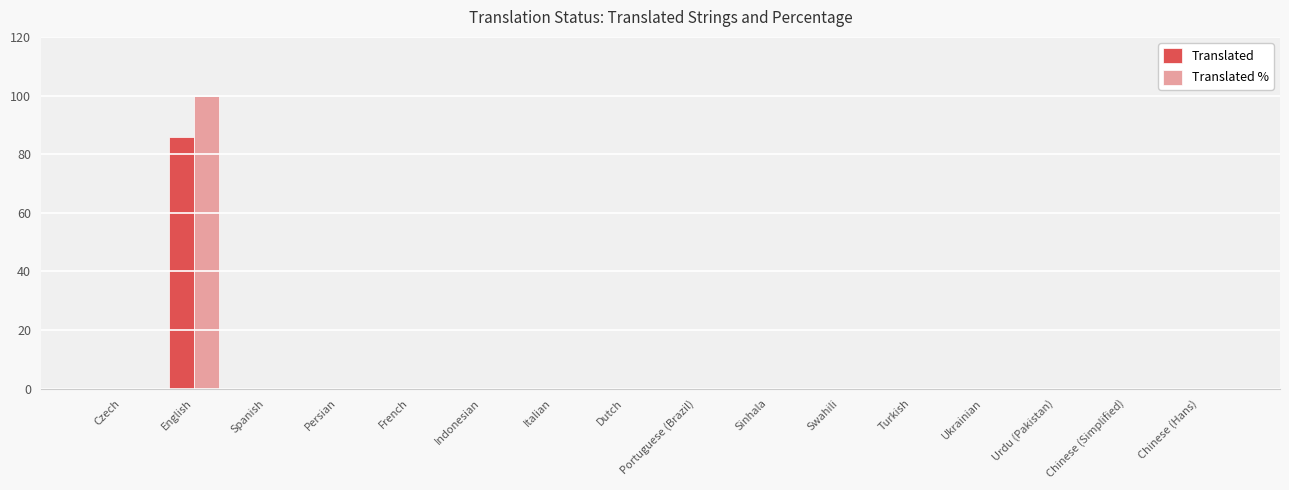

Which label corresponds to the largest value in the chart?

English